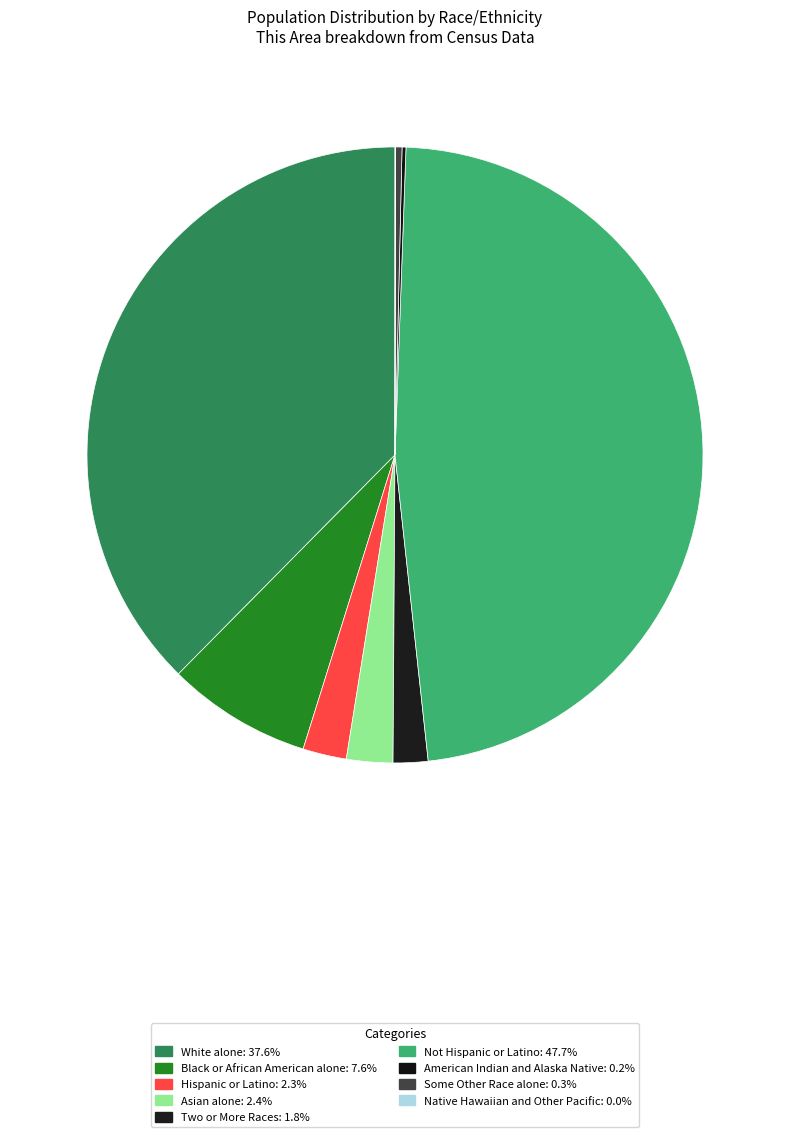

What is the total percentage of Hispanic or Latino and Not Hispanic or Latino?

50.0%